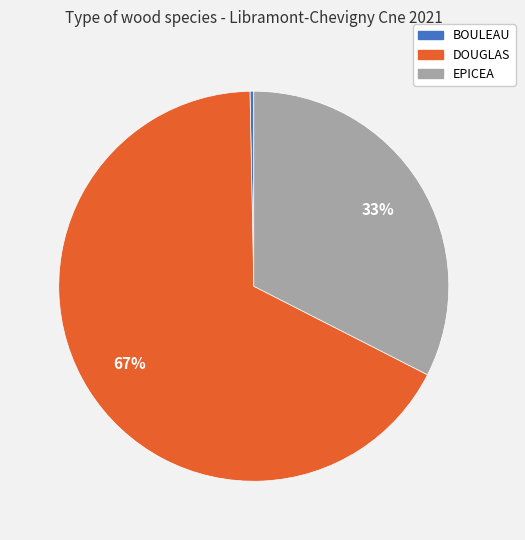

Does any single category account for the majority?

Yes